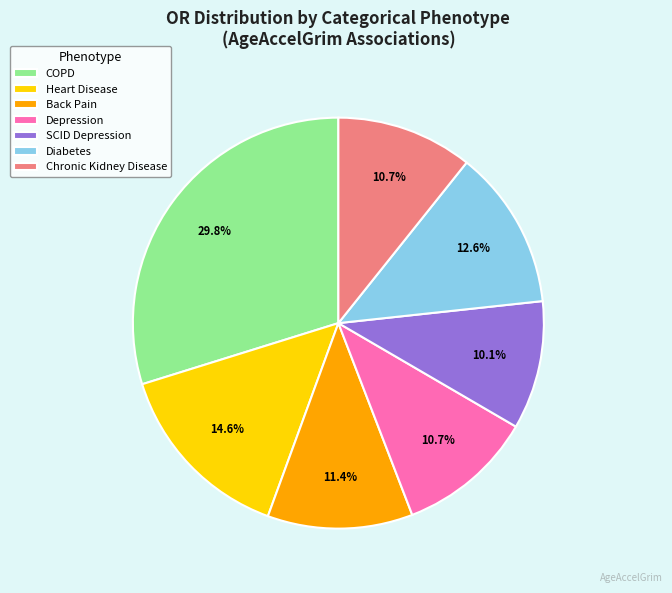

True or false: Chronic Kidney Disease accounts for 11% of the total.

True